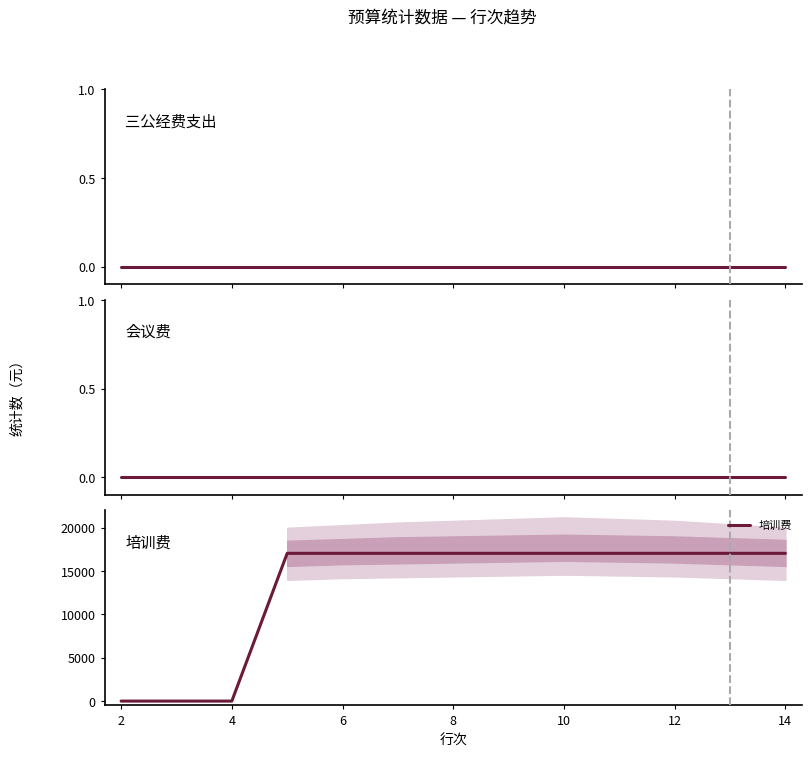

True or false: 会议费 and 培训费 intersect in this chart.

False